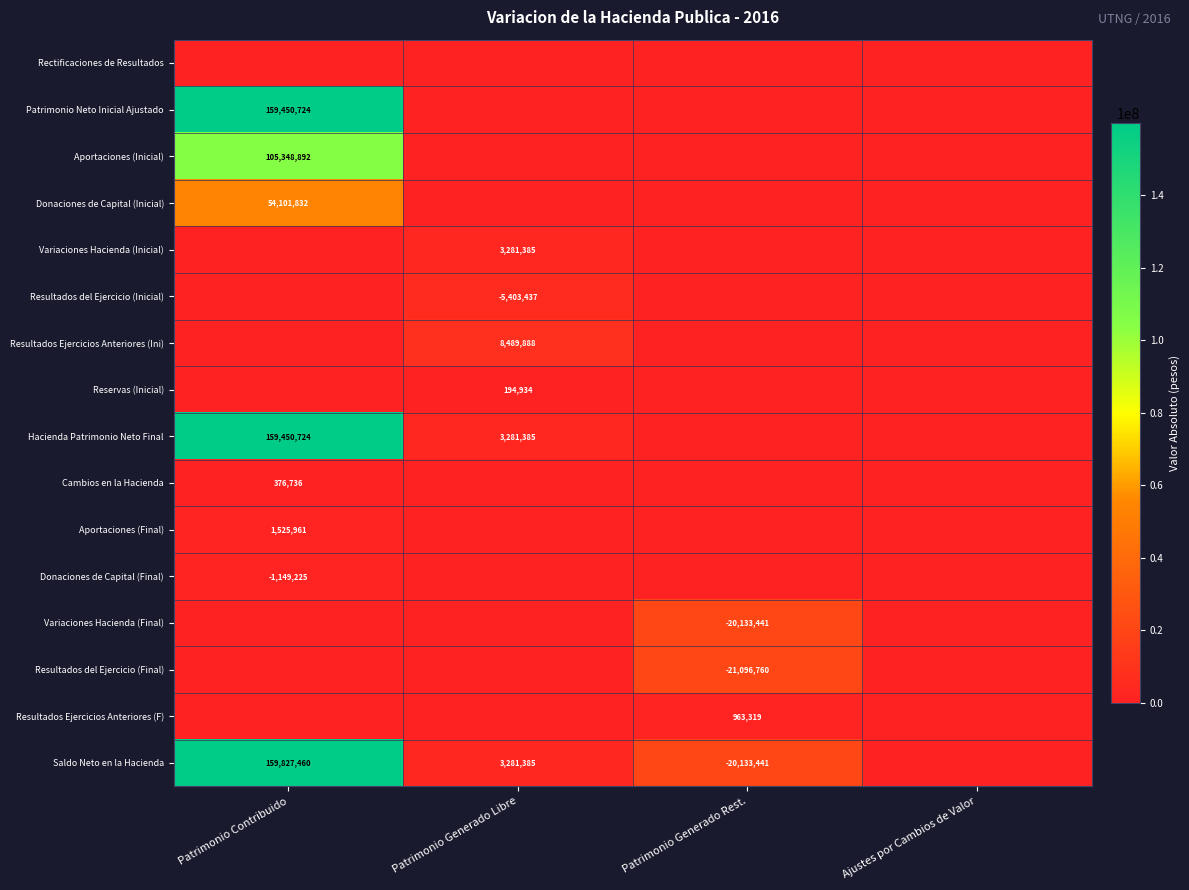

At which category is the sum across all series the highest?

Patrimonio Contribuido